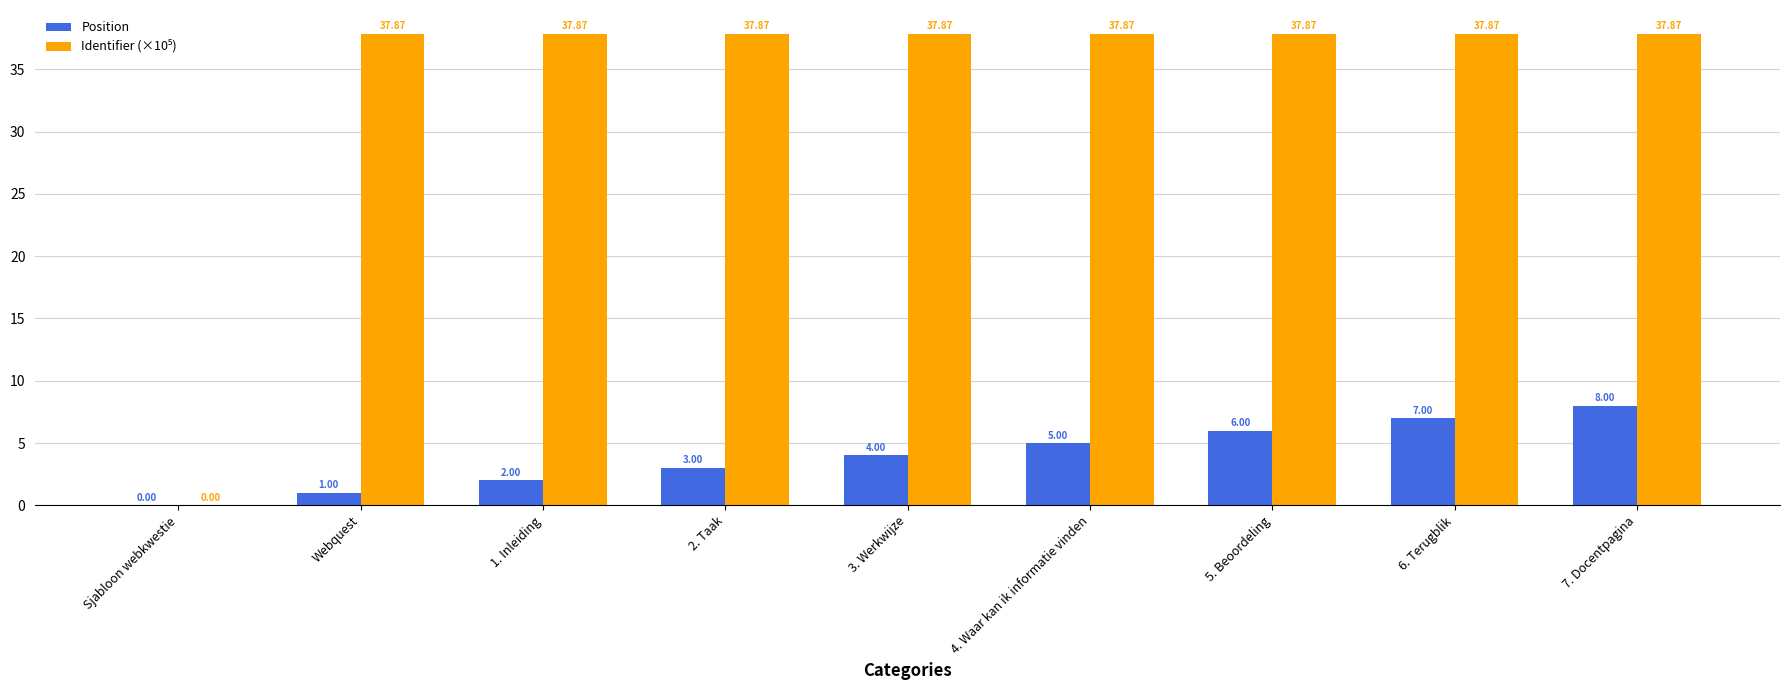

What is the sum of all Position values?

36.0